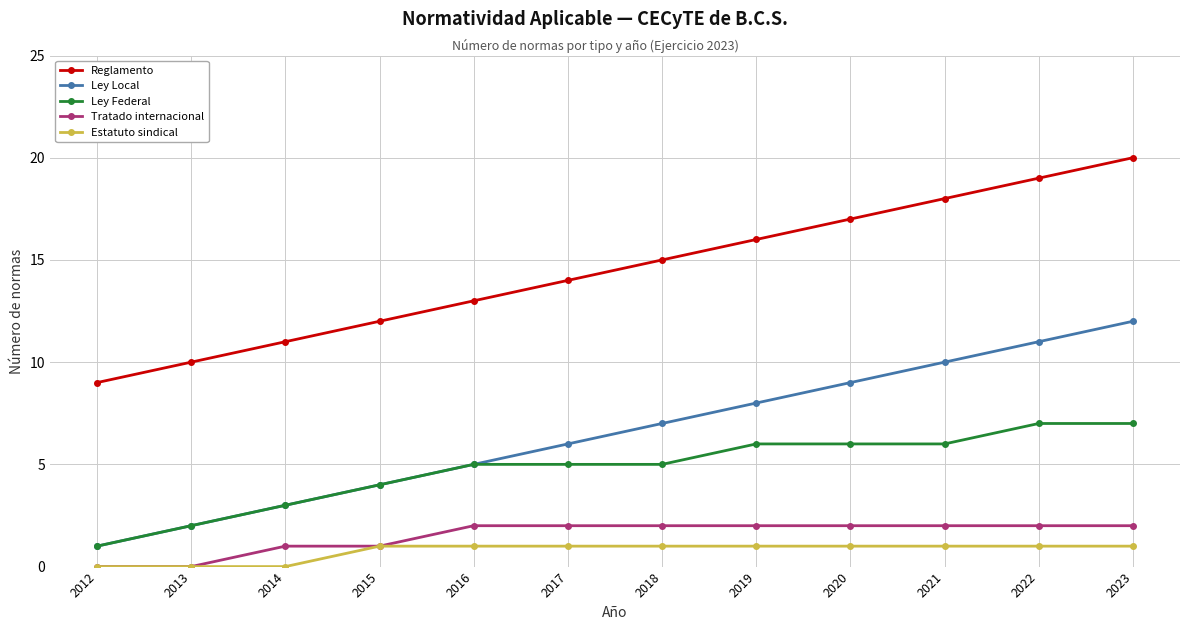

What is the value of the Ley Federal point at the 9th from the left?

6